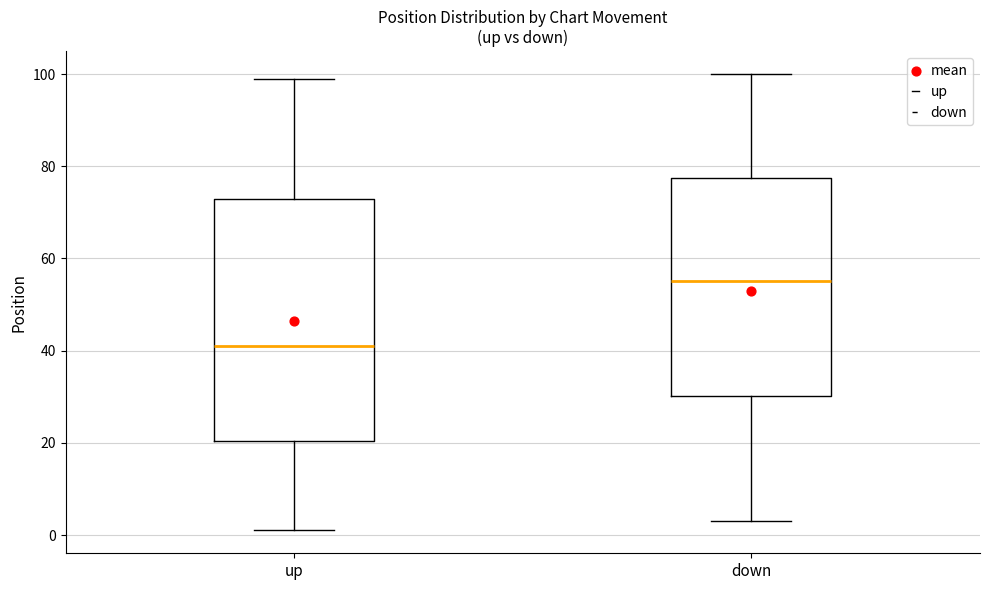

Where does the upper whisker of the box for up end on the y-axis? The values are not printed on the chart, so give them approximately, as read against the axis.

100